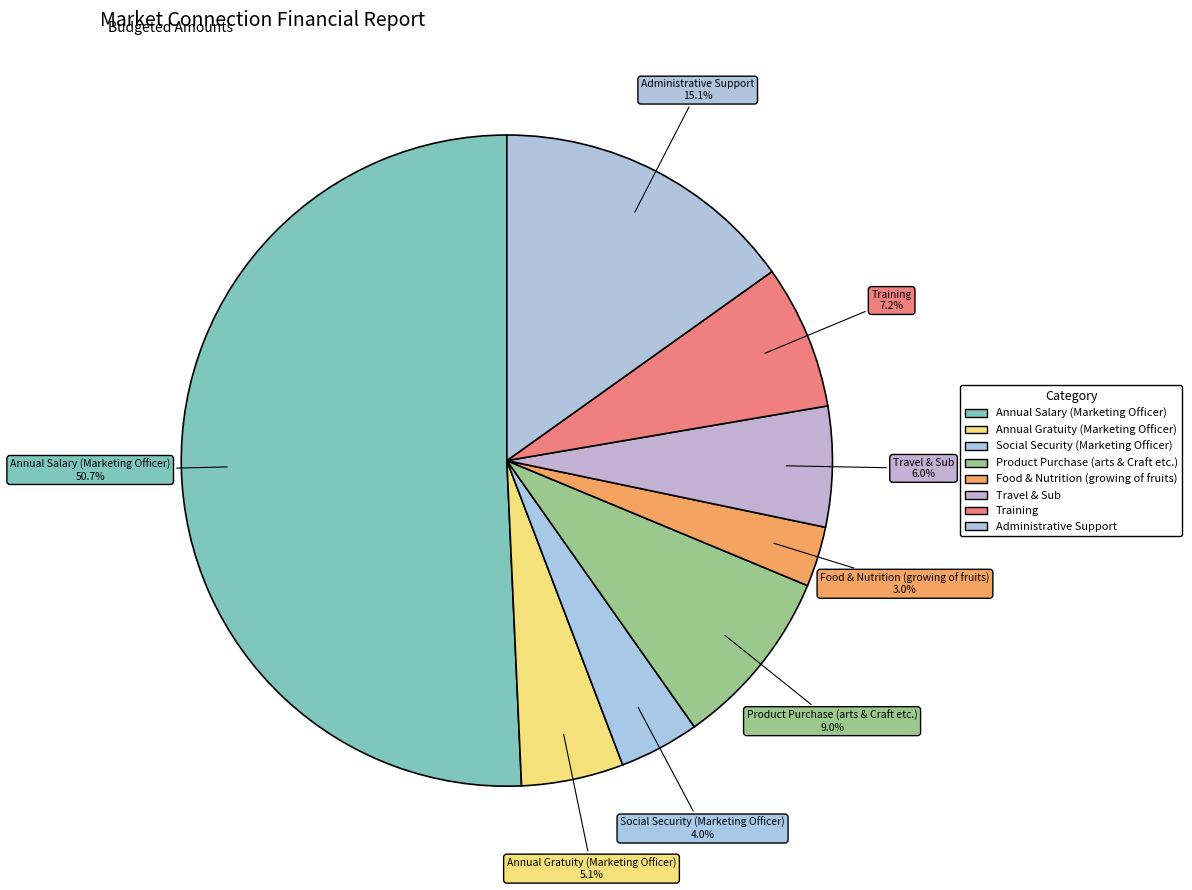

Which category has the biggest portion of the pie?

Annual Salary (Marketing Officer)